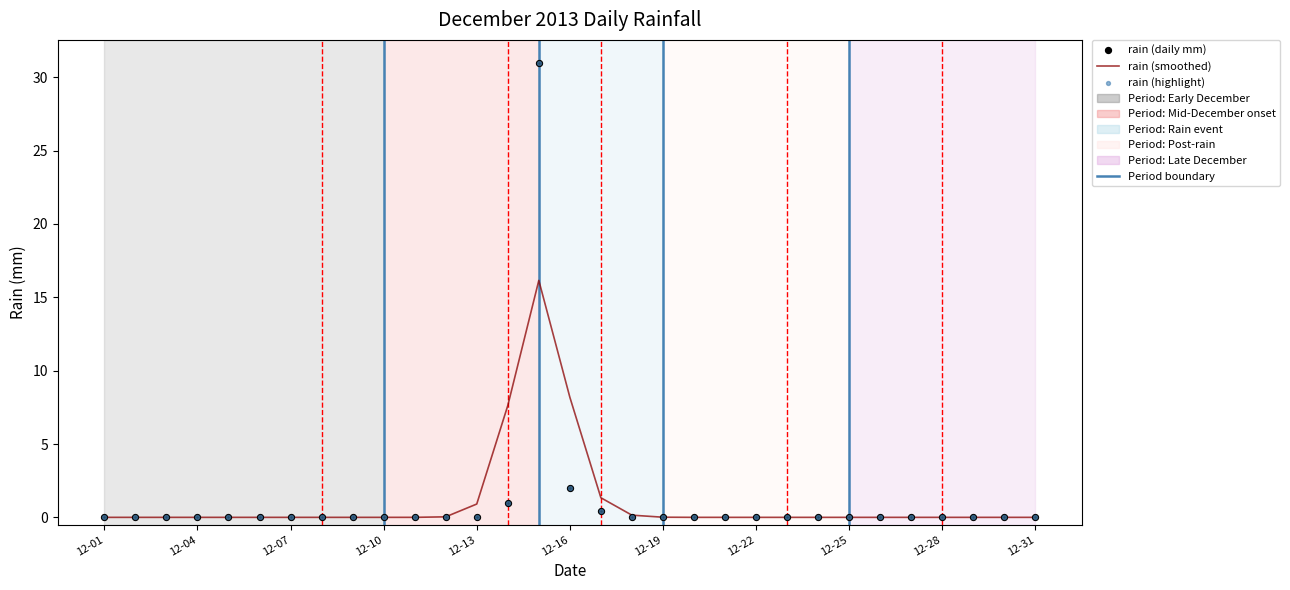

At how many categories does at least one series exceed 30?

1